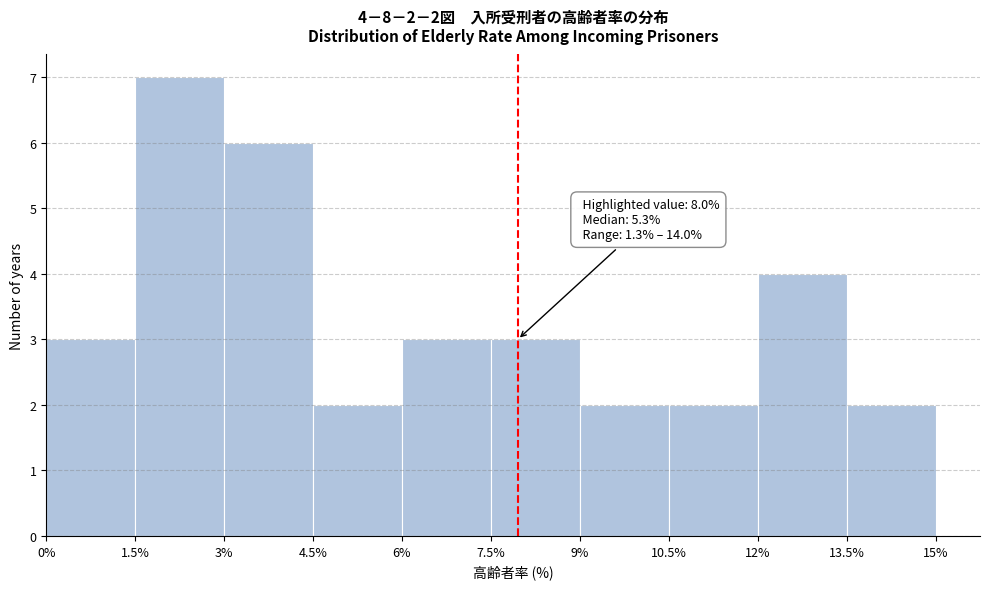

Which range on the x-axis has the tallest bar?

1.5% to 3%